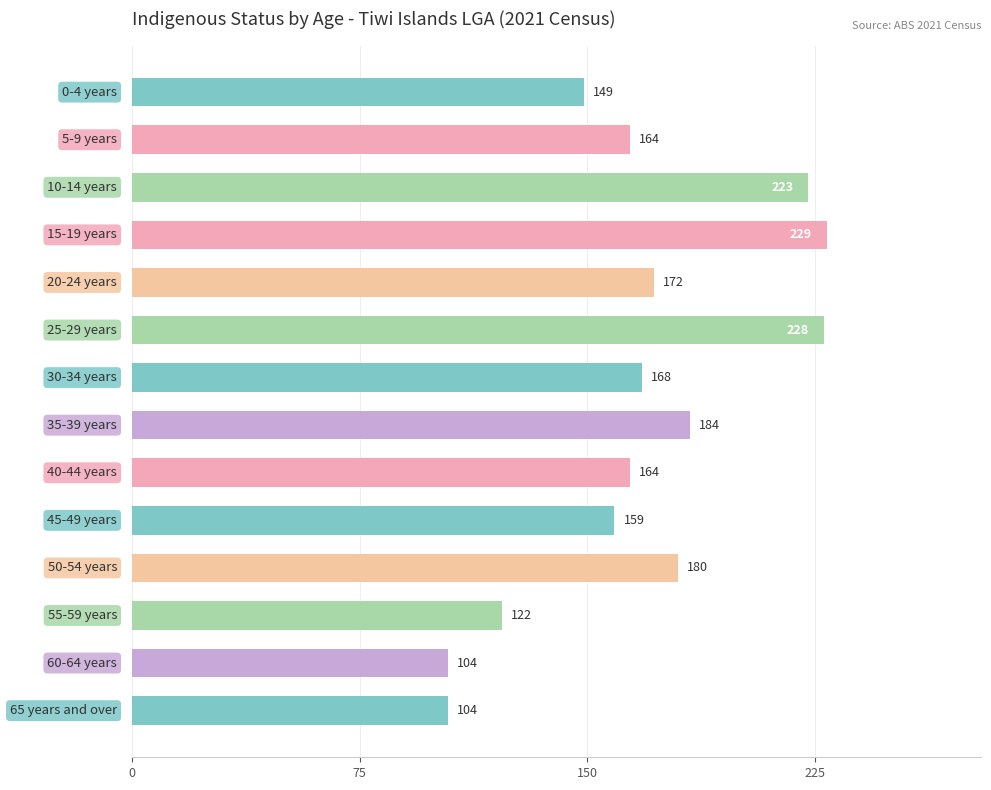

What is the greatest value displayed?

229